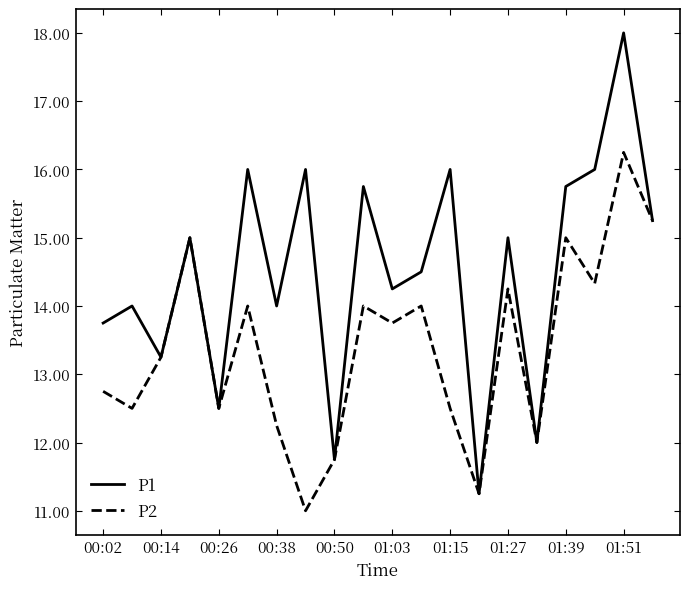

Rank the series by their maximum value, from highest to lowest.

P1, P2